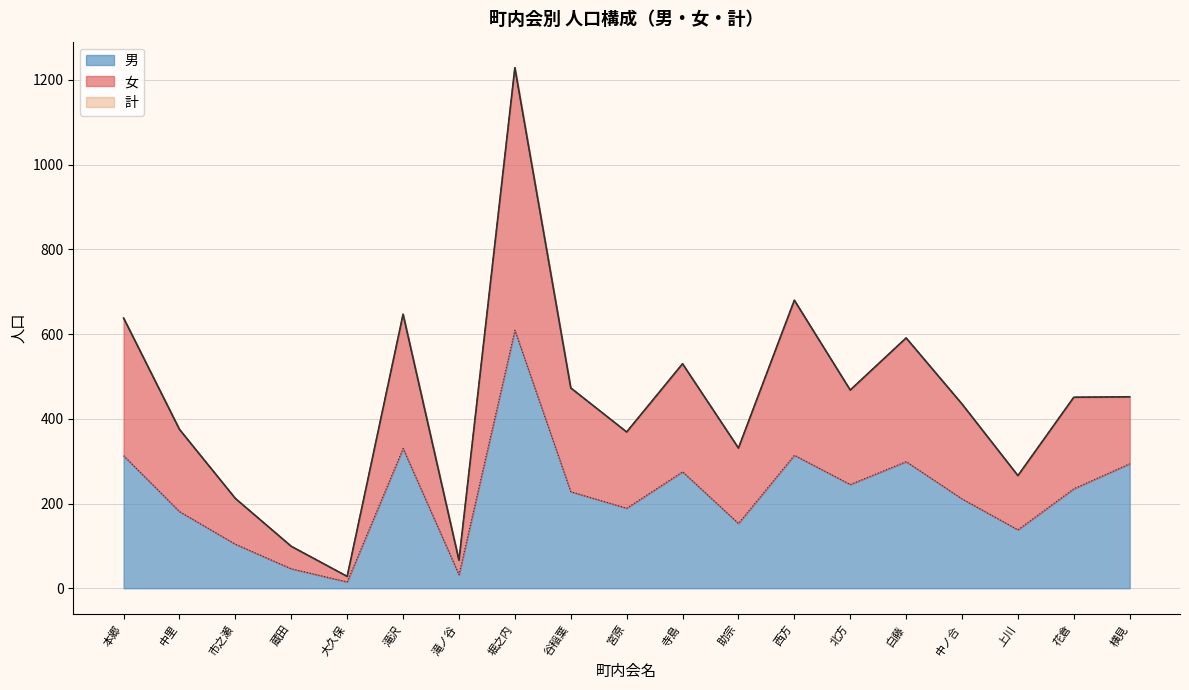

Which category has the highest value in the 男 series?

堀之内